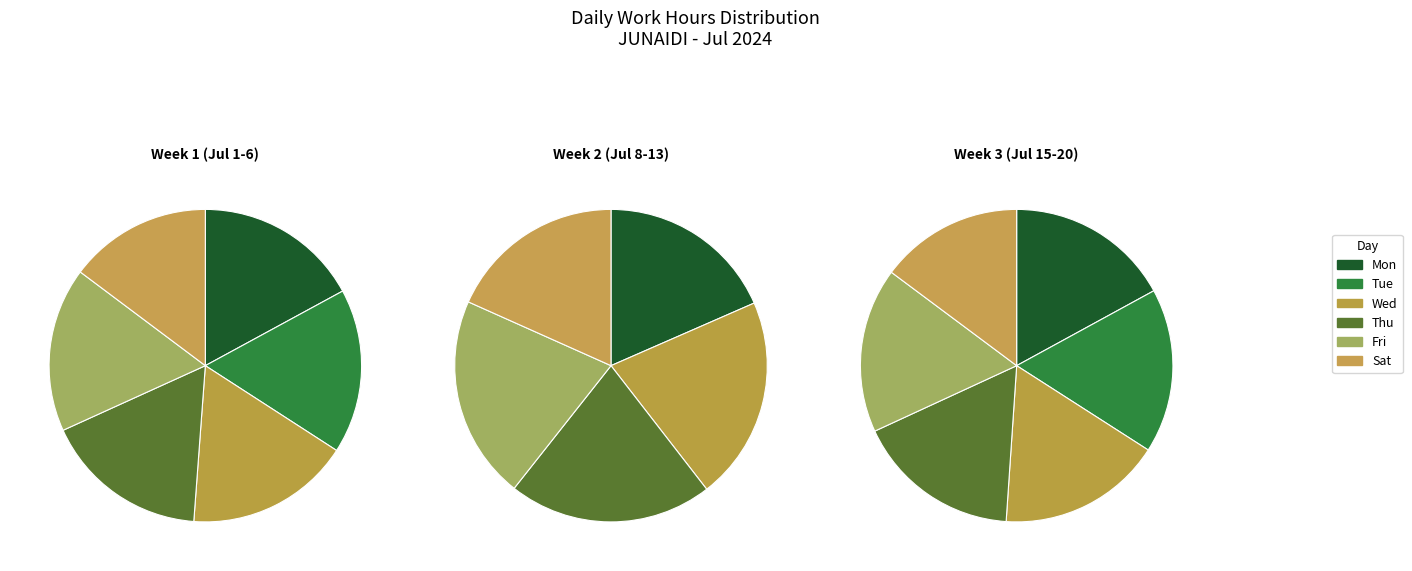

To the nearest percent, what portion does Mon 1 represent?

5%